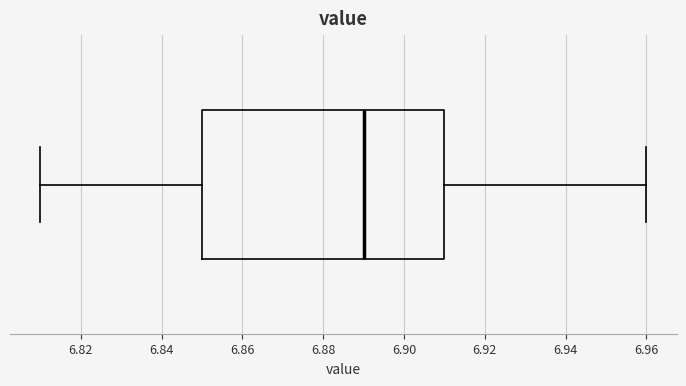

Transcribe this box plot: give where the median line is, the range the box spans, and where the two whiskers end, as read against the x-axis. The values are not printed on the chart, so give them approximately, as read against the axis.

median 6.89, box 6.85 to 6.91, whiskers 6.81 to 6.96